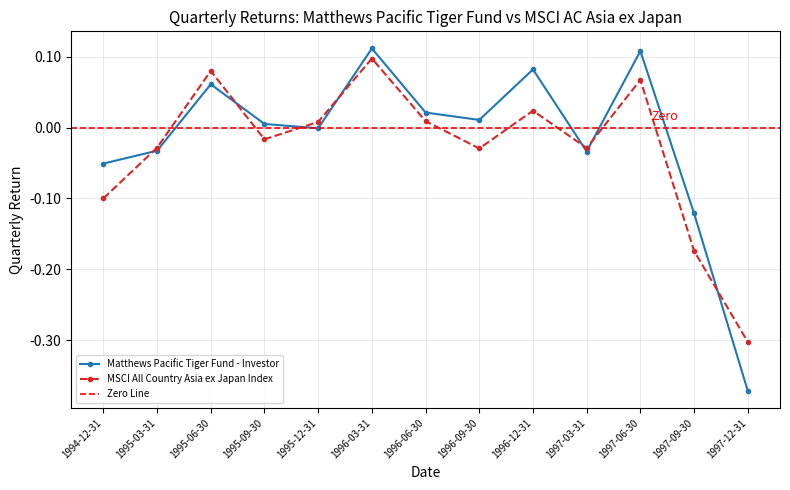

Reading left to right, list all the values displayed in this chart.

Matthews Pacific Tiger Fund - Investor: 1994-12-31=-0.1	1995-03-31=-0.0	1995-06-30=0.1	1995-09-30=0.0	1995-12-31=-0.0	1996-03-31=0.1	1996-06-30=0.0	1996-09-30=0.0	1996-12-31=0.1	1997-03-31=-0.0	1997-06-30=0.1	1997-09-30=-0.1	1997-12-31=-0.4
MSCI All Country Asia ex Japan Index: 1994-12-31=-0.1	1995-03-31=-0.0	1995-06-30=0.1	1995-09-30=-0.0	1995-12-31=0.0	1996-03-31=0.1	1996-06-30=0.0	1996-09-30=-0.0	1996-12-31=0.0	1997-03-31=-0.0	1997-06-30=0.1	1997-09-30=-0.2	1997-12-31=-0.3